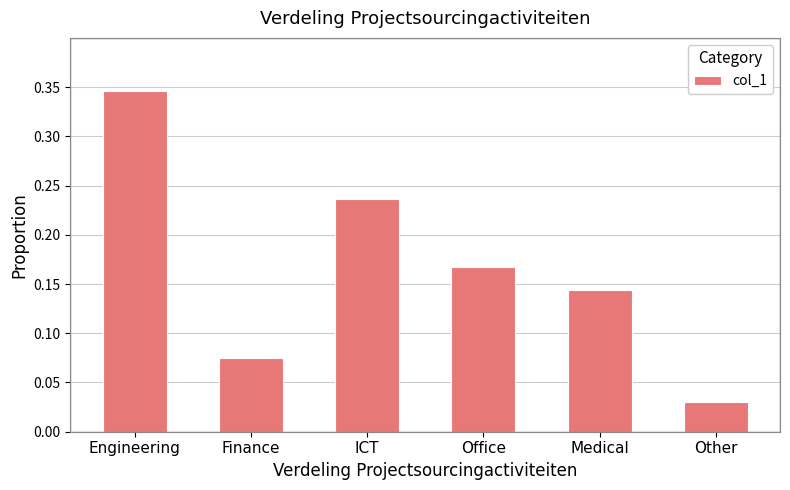

Rank the categories by value from highest to lowest.

Engineering, ICT, Office, Medical, Finance, Other